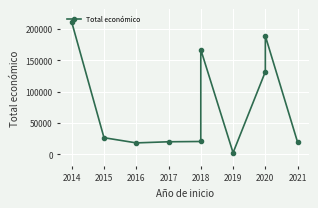

How many interior local valleys (lower than both neighbors) does the data have?

2